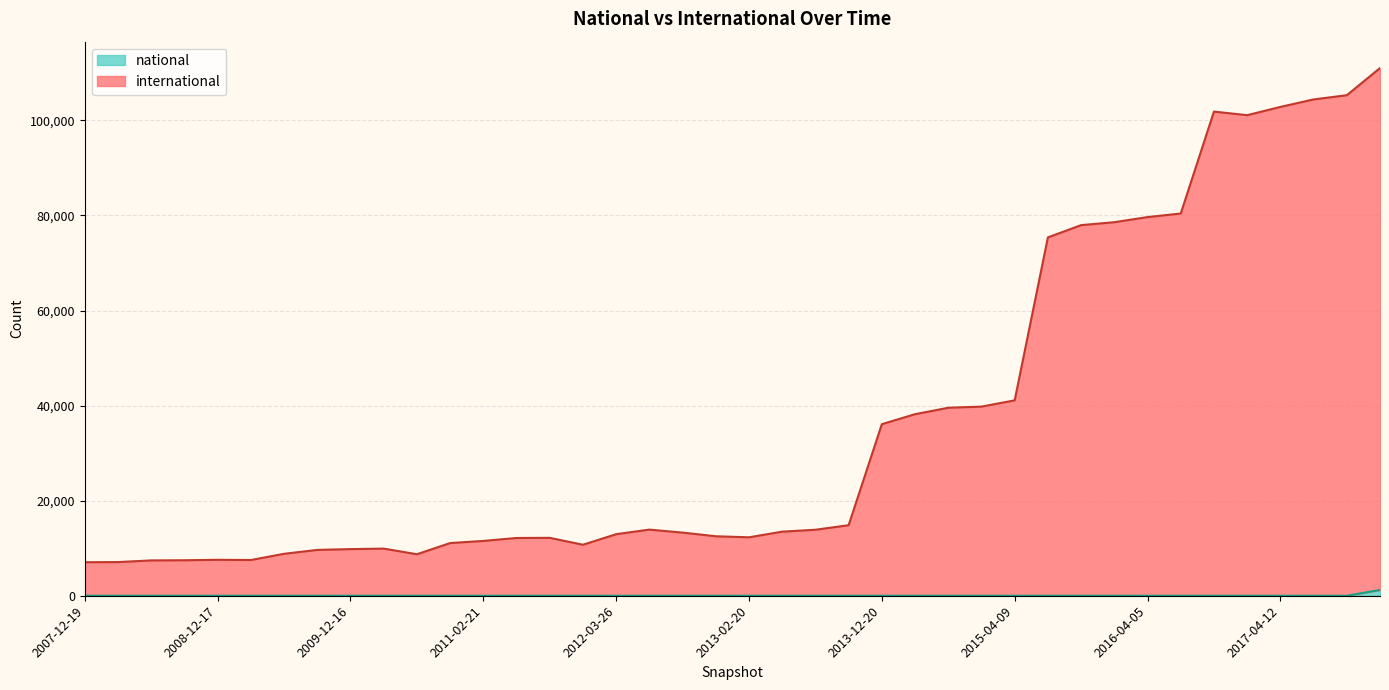

What position from the right is 2008-06-27?

38